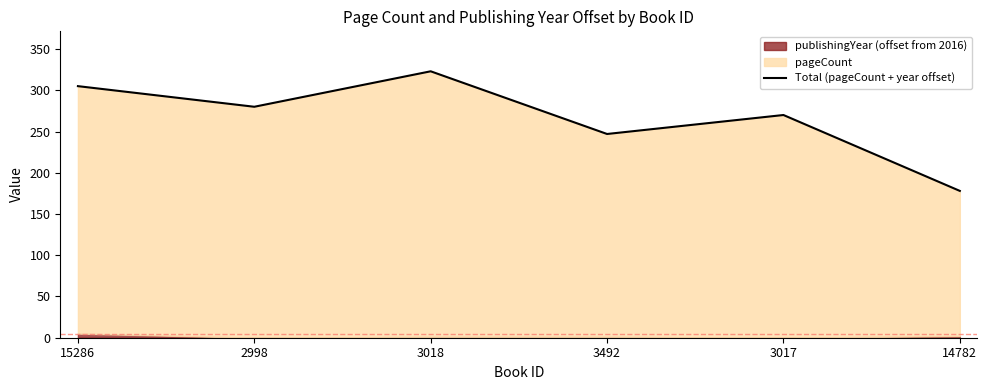

List the labels in order of value, smallest first.

14782, 3492, 3017, 2998, 15286, 3018